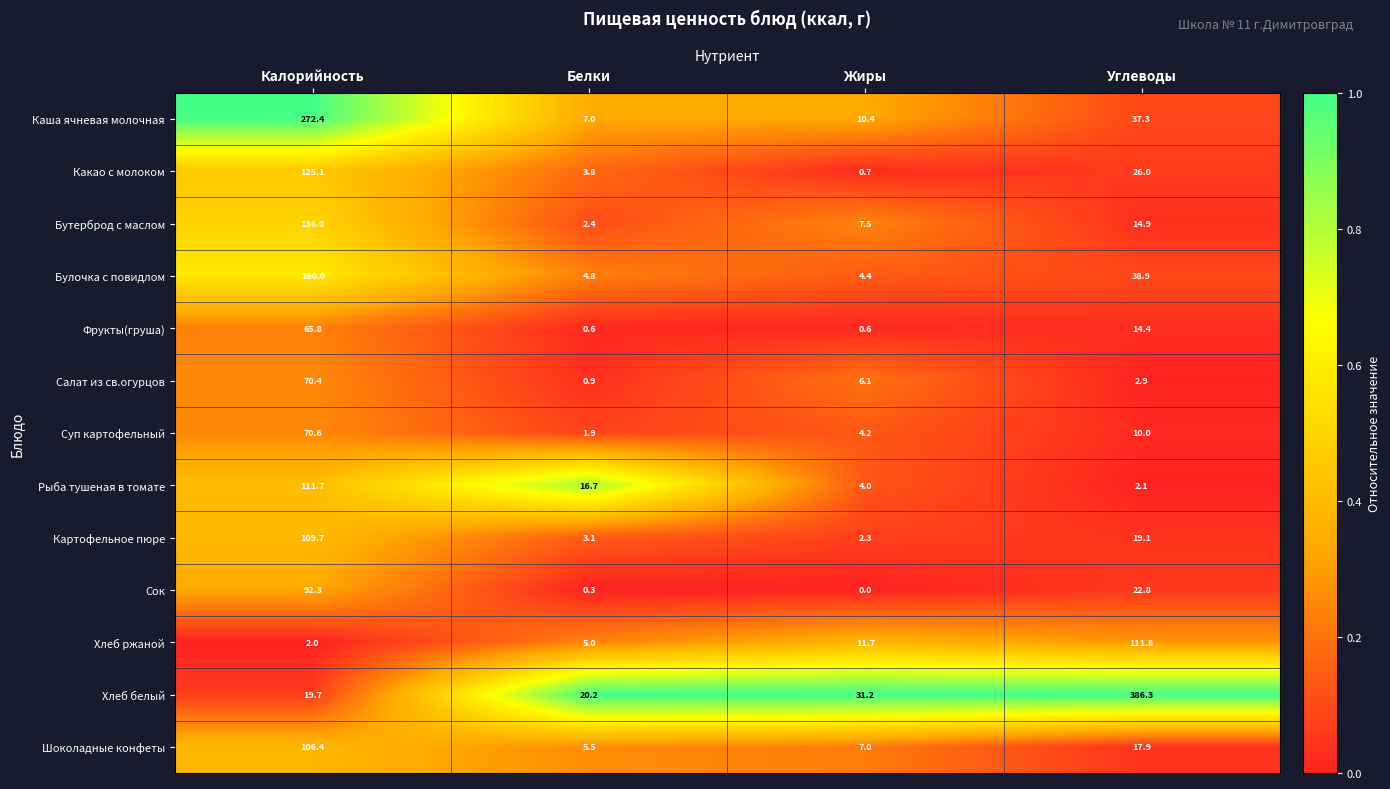

True or false: Булочка c повидлом has a value of 38.9 at Углеводы.

True